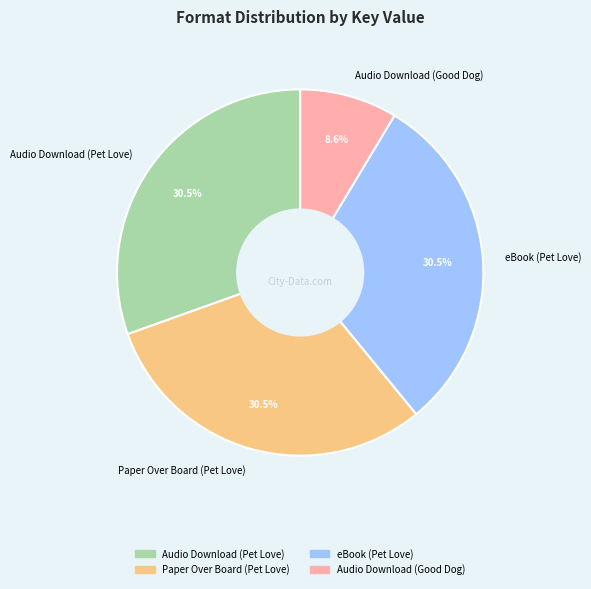

How much of the chart is everything except Audio Download (Pet Love)?

69.5%